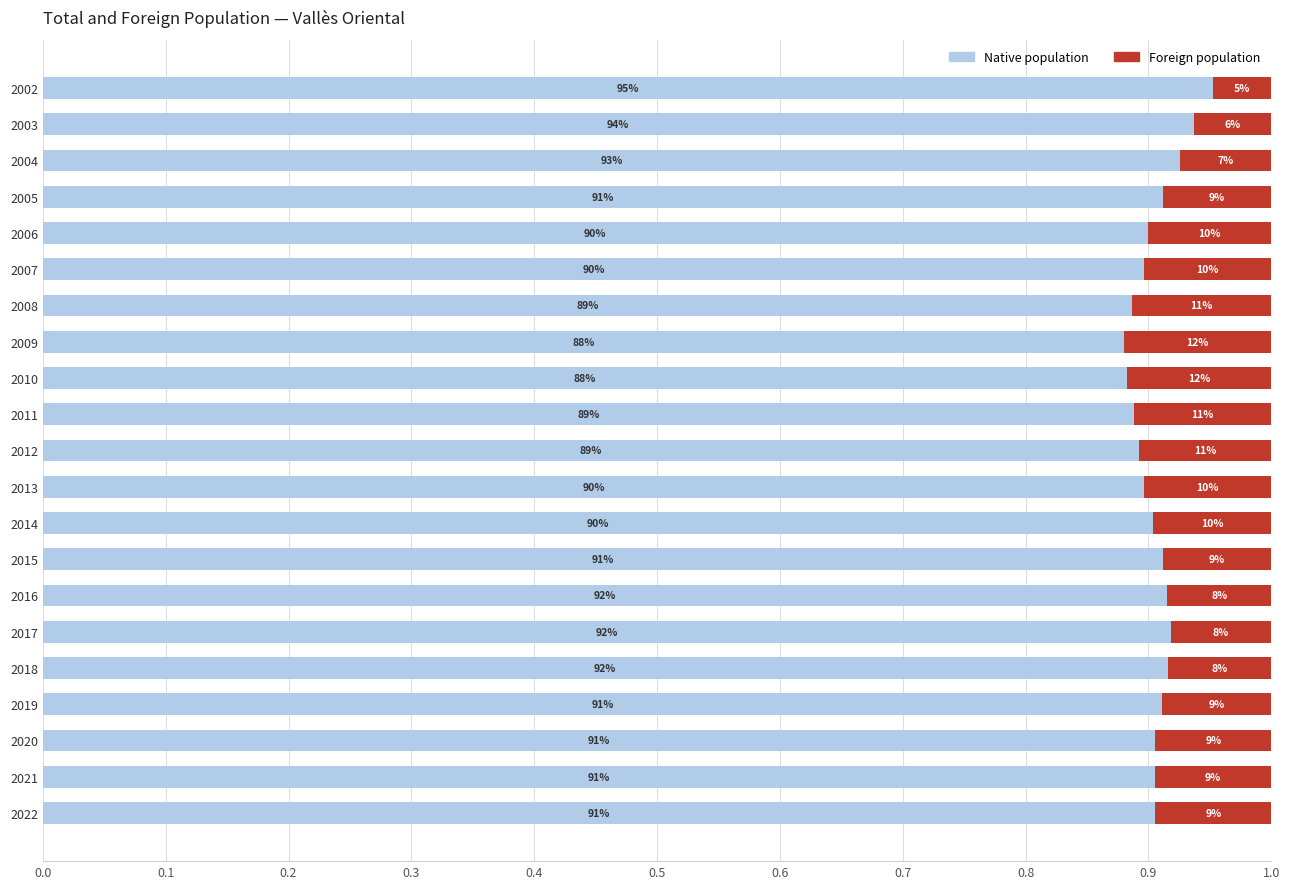

What is the average value of the Native population series?

0.9